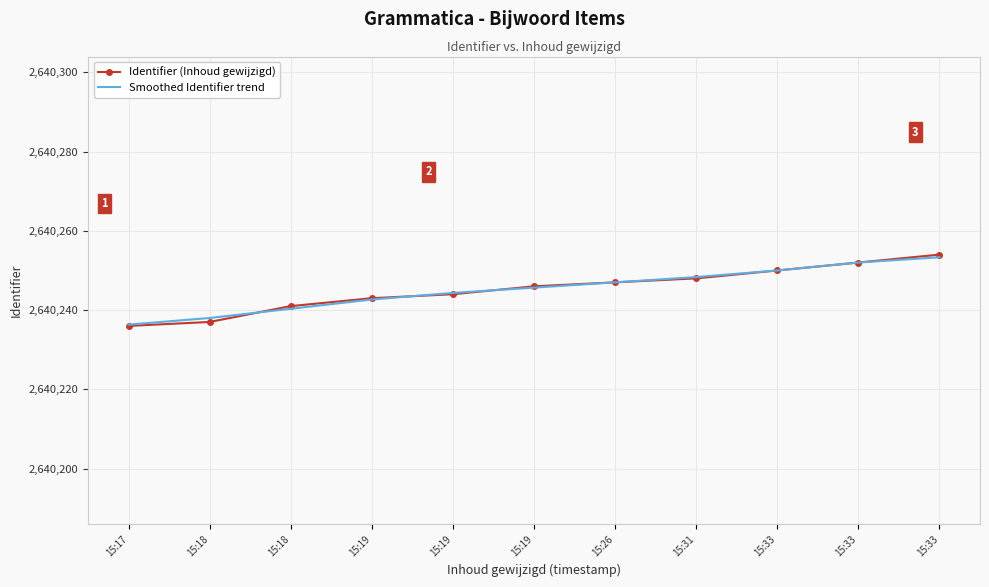

Reading left to right, extract all data points from this chart.

Identifier (Inhoud gewijzigd): 2640236.0	2640237.0	2640241.0	2640243.0	2640244.0	2640246.0	2640247.0	2640248.0	2640250.0	2640252.0	2640254.0
Smoothed Identifier trend: 2640236.3	2640238.0	2640240.3	2640242.7	2640244.3	2640245.7	2640247.0	2640248.3	2640250.0	2640252.0	2640253.3